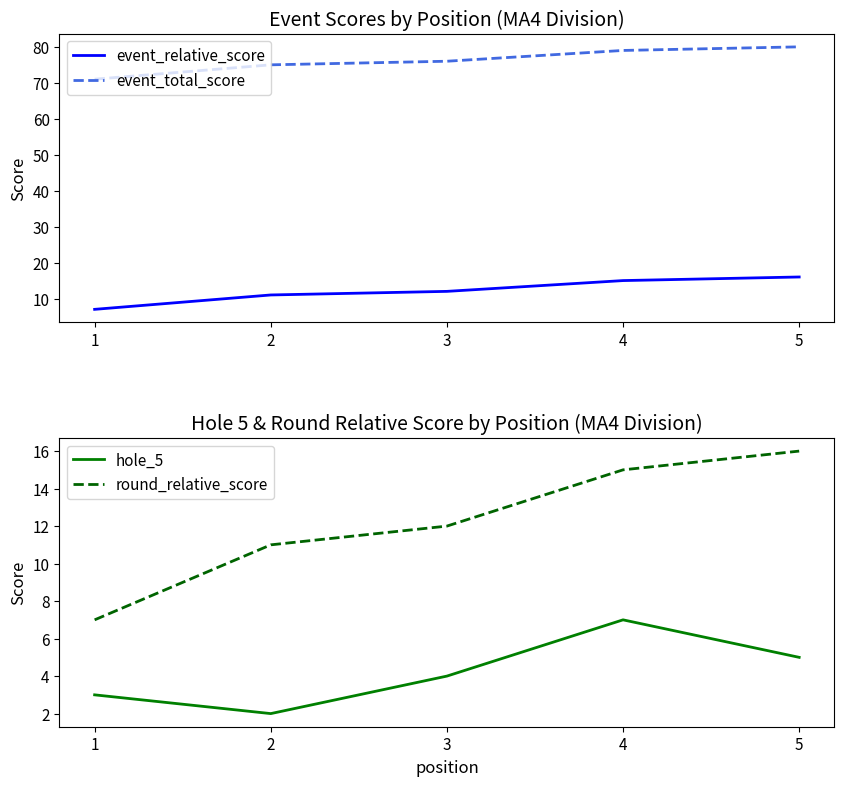

What is the greatest value displayed?

80